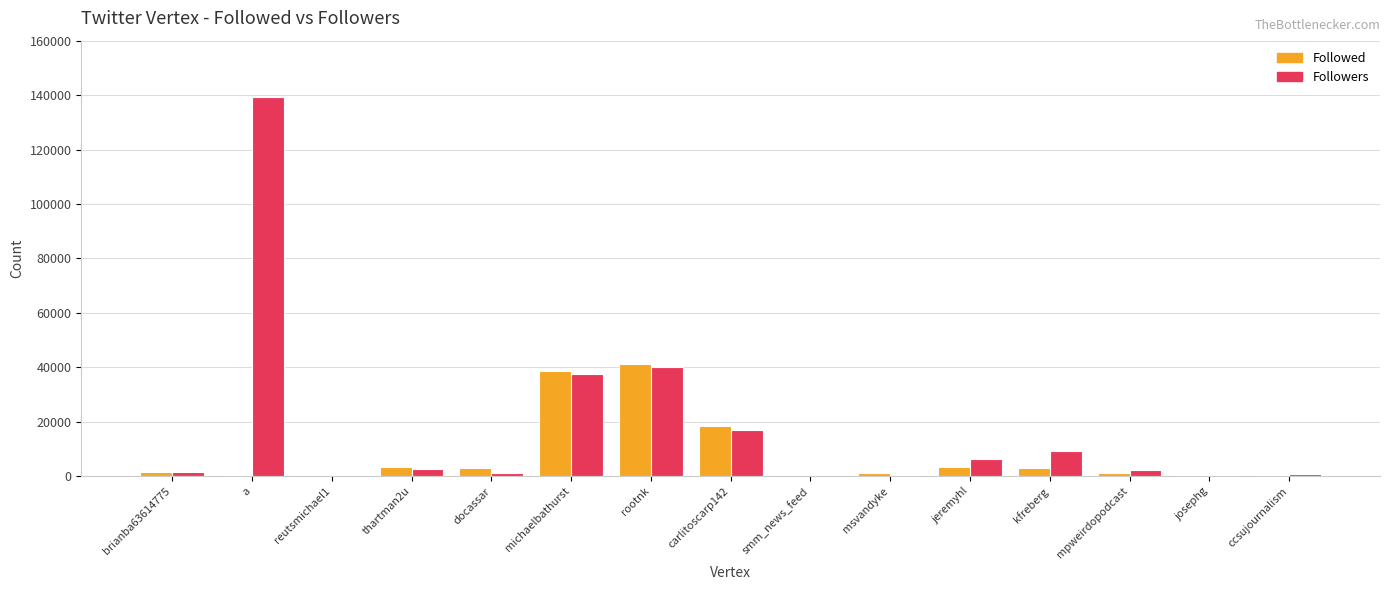

Which category has the highest value across all series?

a